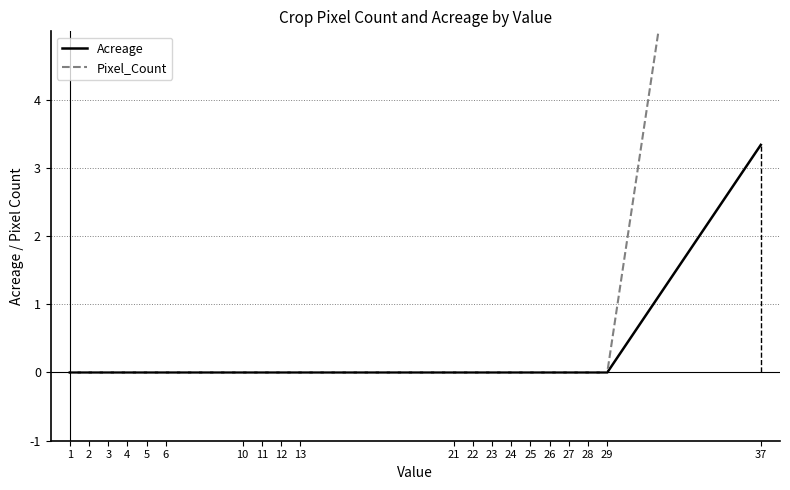

What is the average value of the Acreage series?

0.2